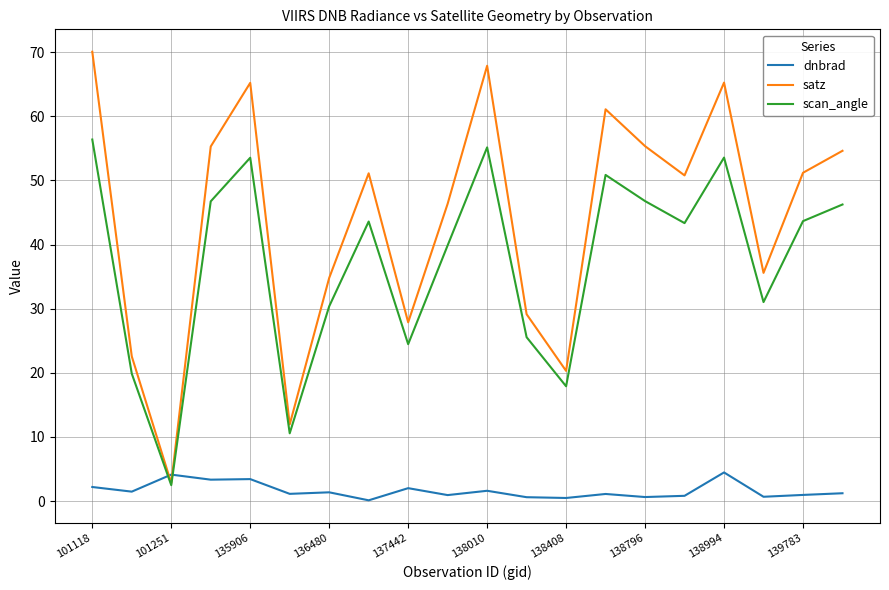

Rank the series by their average value, from lowest to highest.

dnbrad, scan_angle, satz